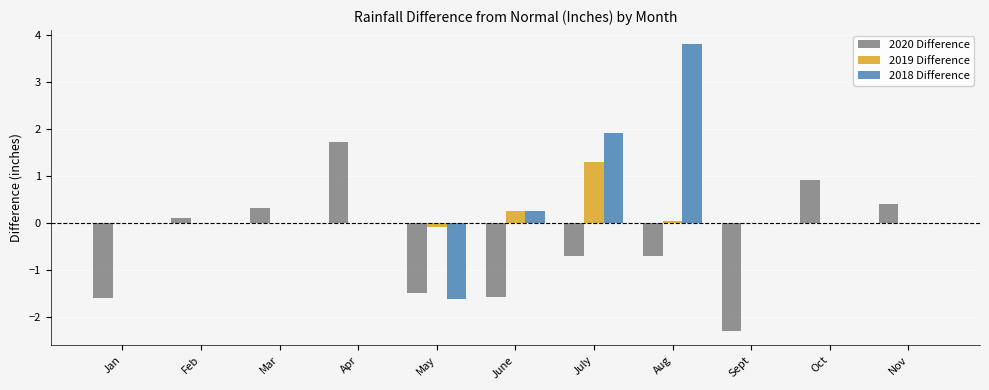

What is the difference between the 2019 Difference values at Aug and July?

1.3